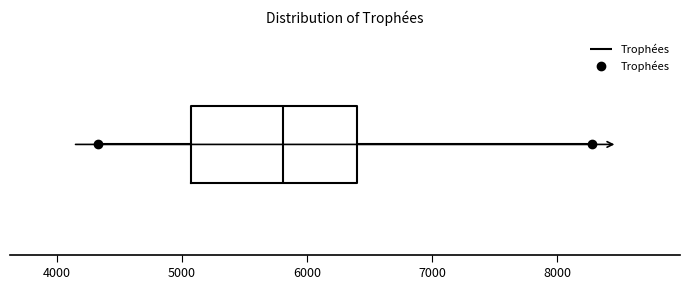

Where does the median line of the box sit on the x-axis? The values are not printed on the chart, so give them approximately, as read against the axis.

5800